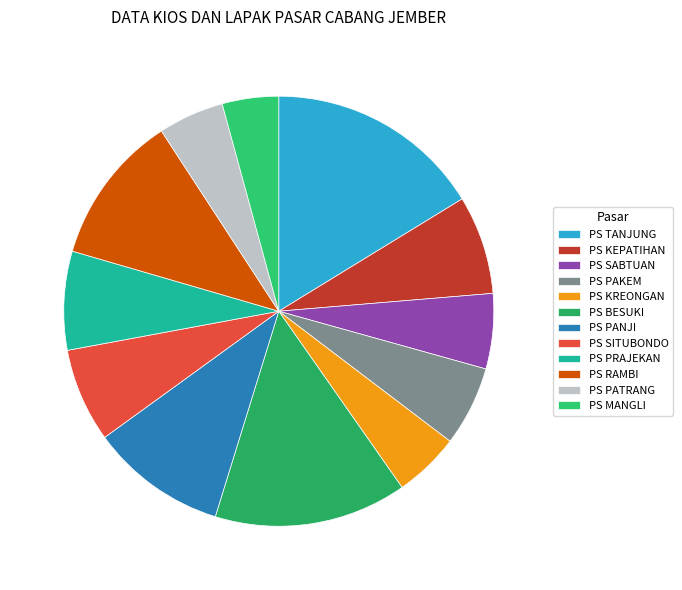

True or false: PS BESUKI accounts for 29% of the total.

False